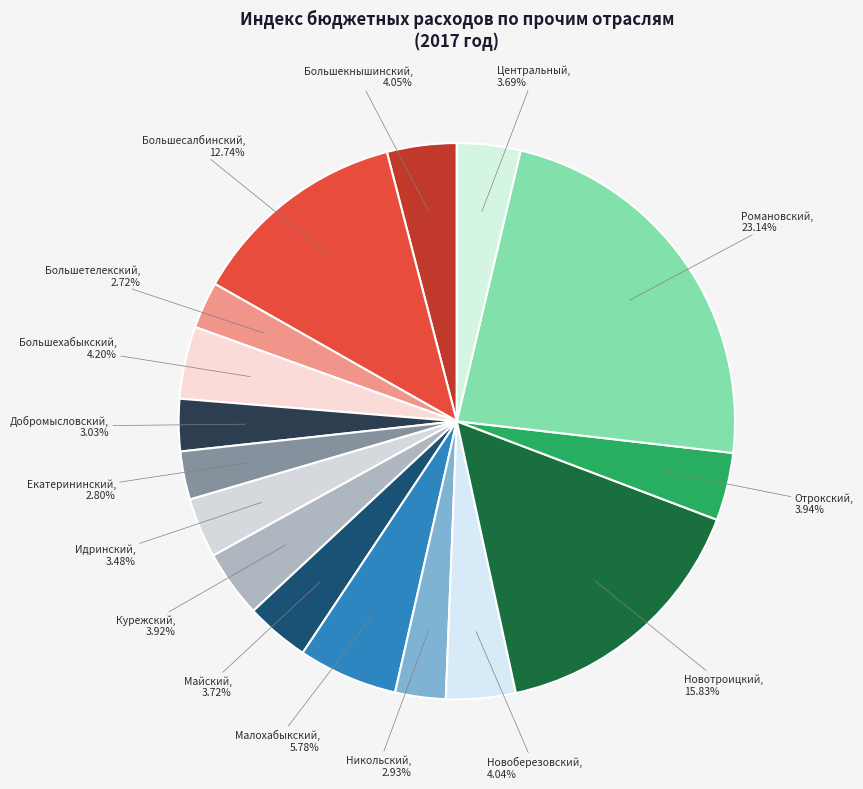

How many segments does this pie chart have?

16